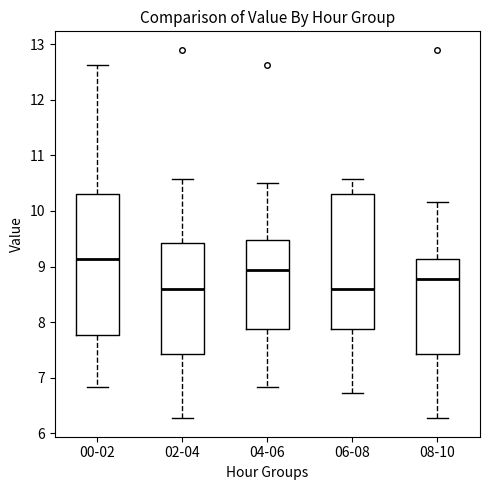

Which box has the highest median line?

00-02